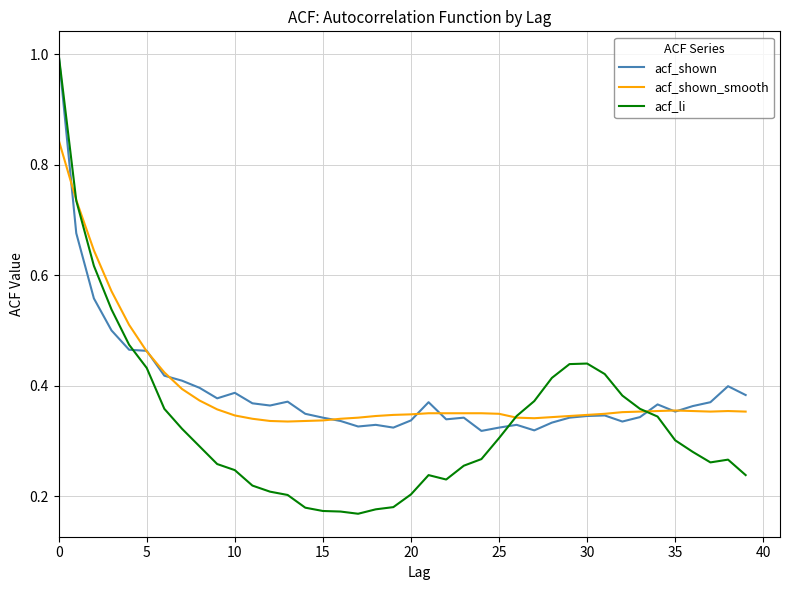

In acf_shown_smooth, how many points are lower than both neighbors (excluding endpoints)?

3